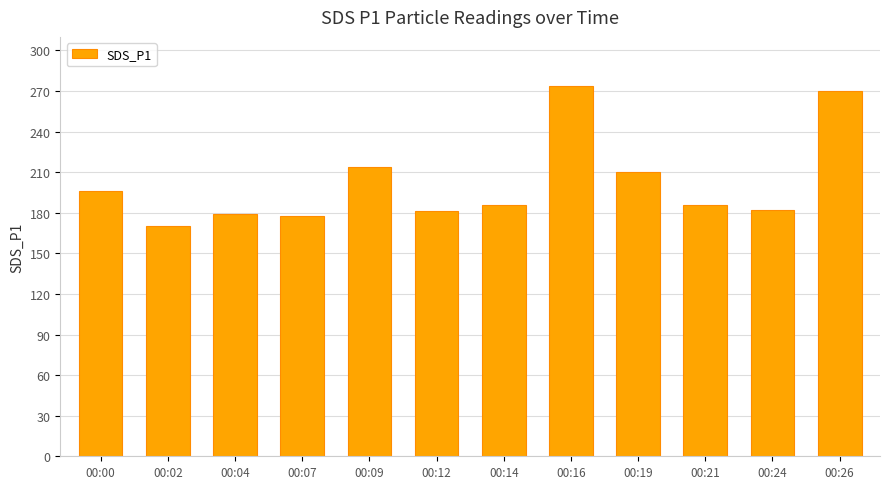

Between 00:02 and 00:14, which is larger?

00:14